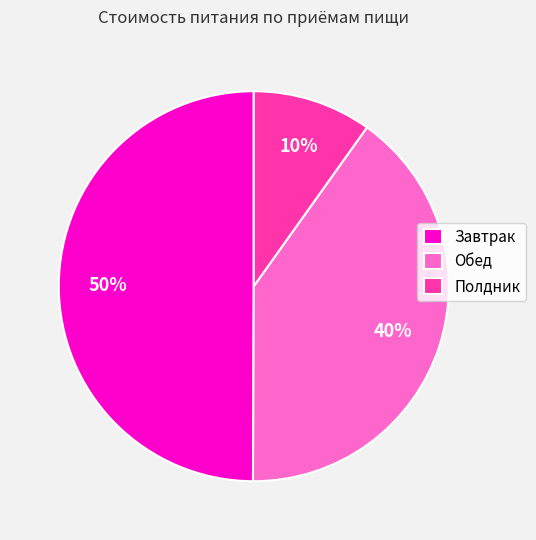

To the nearest percent, what is the average slice percentage?

33%